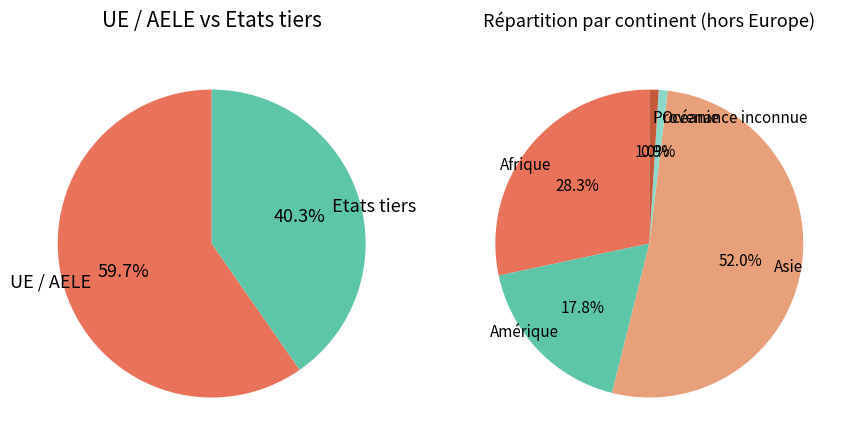

Does UE / AELE account for over 50% of the chart?

Yes